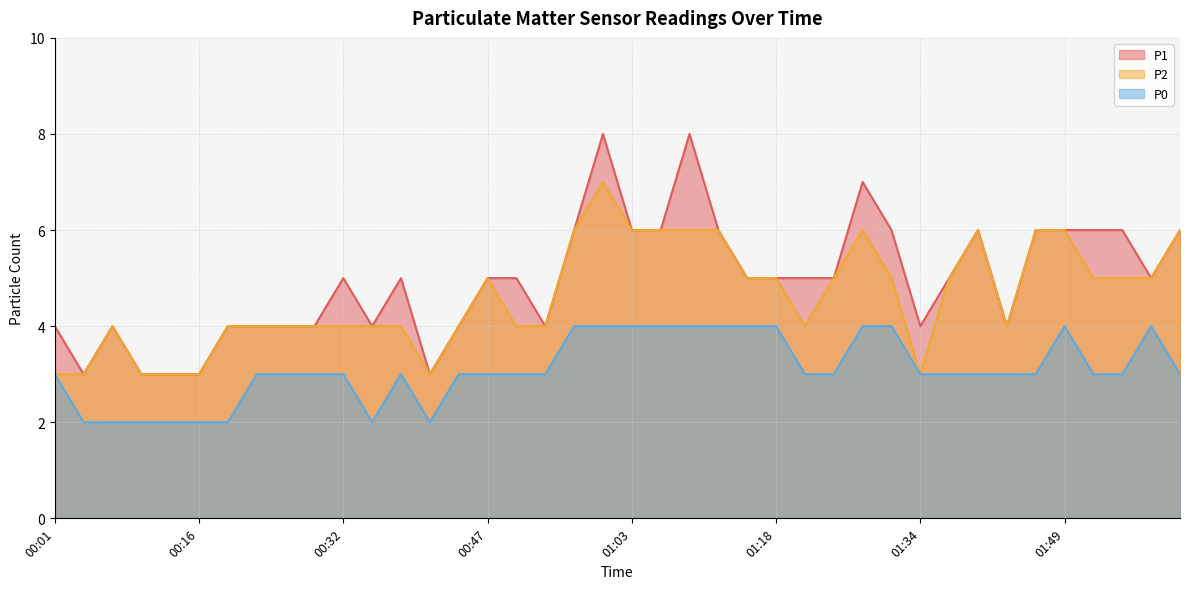

At how many categories does at least one series exceed 6?

3